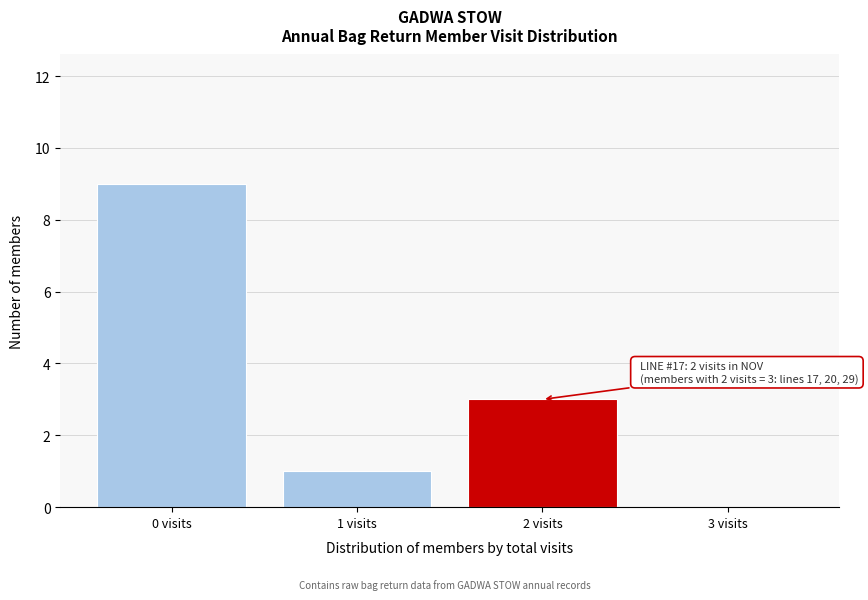

Reading left to right, list all the values displayed in this chart.

0 visits=9	1 visits=1	2 visits=3	3 visits=0